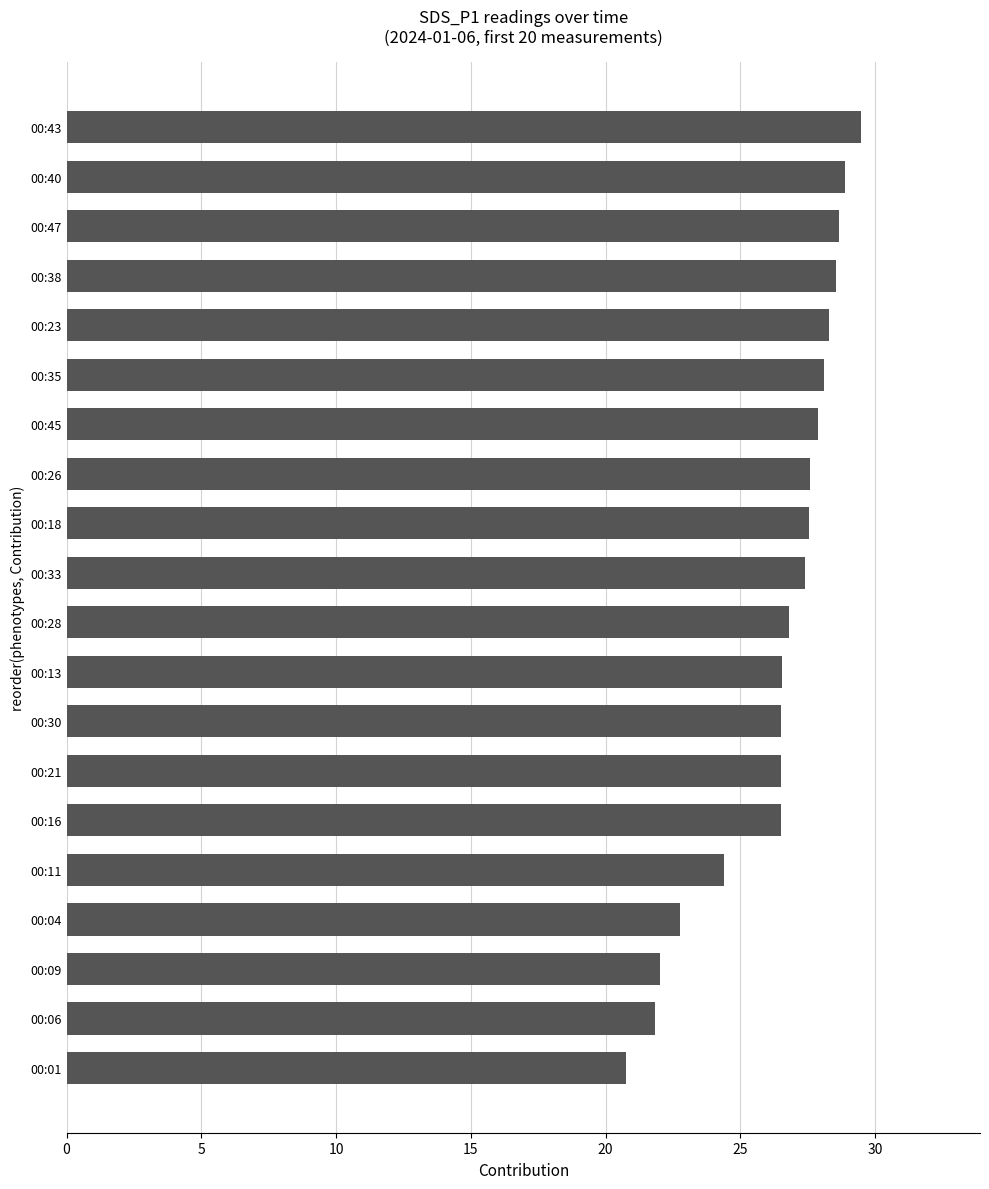

How many bars are there in total?

20